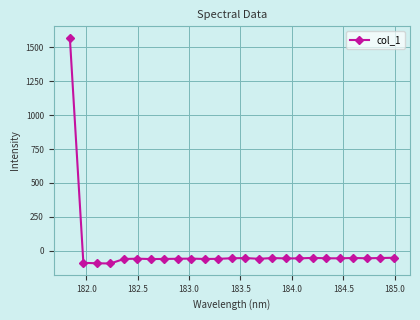

Is this an area chart (filled region under the line)?

No